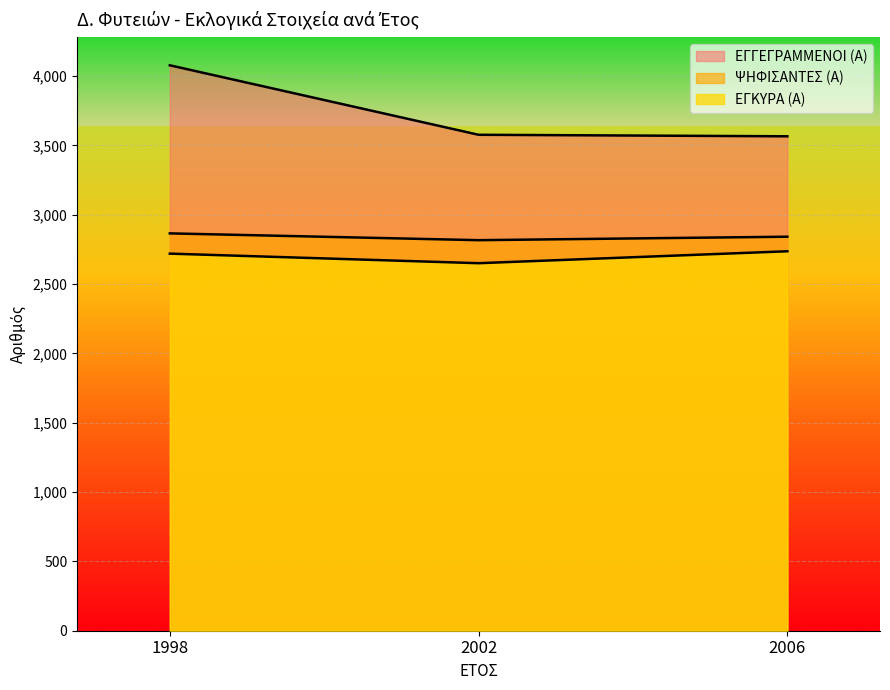

Does the chart display data point markers on the line(s)?

No